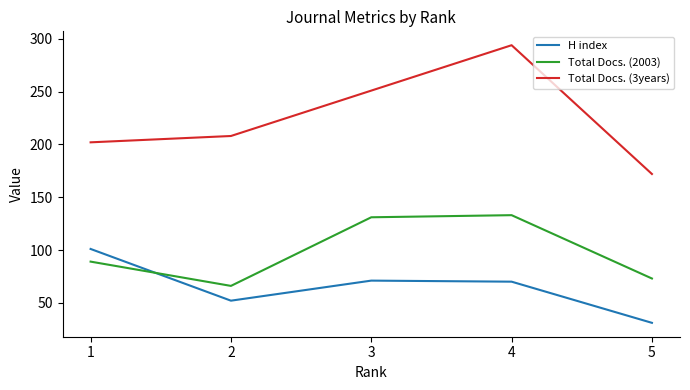

At which category does the chart reach its minimum across all series?

5